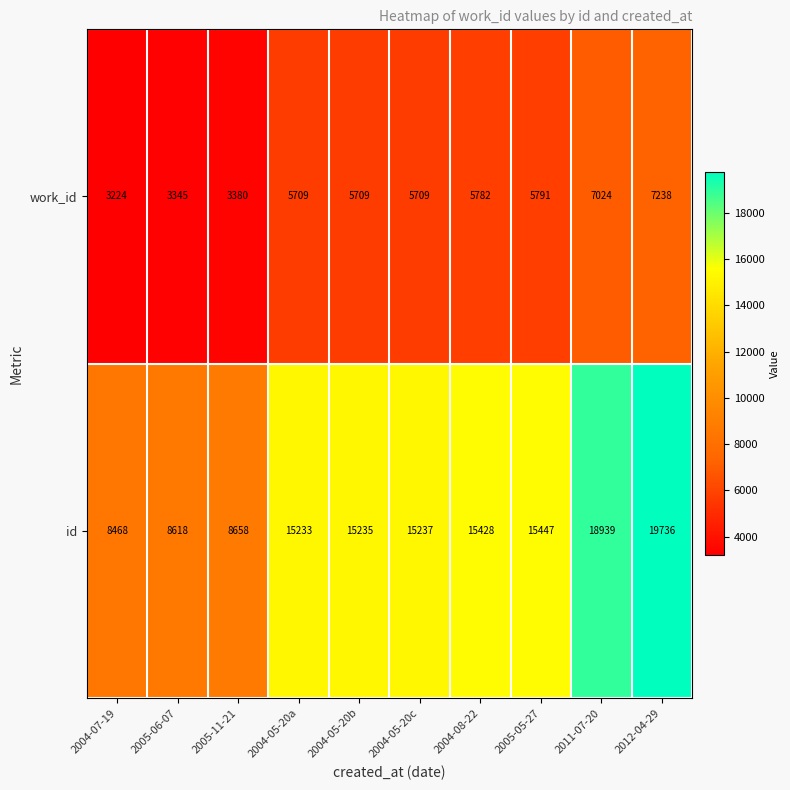

Which series has the widest spread of values?

id